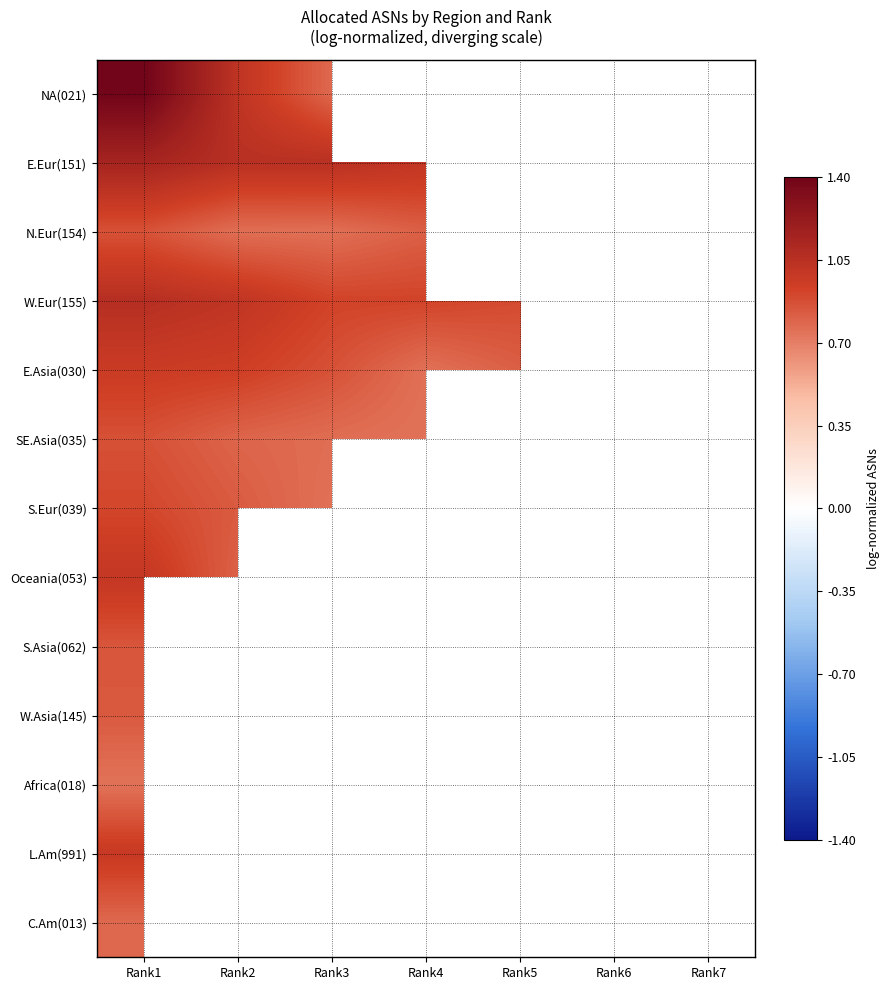

Rank the categories by E.Eur(151) value from highest to lowest.

Rank1, Rank2, Rank3, Rank4, Rank5, Rank6, Rank7